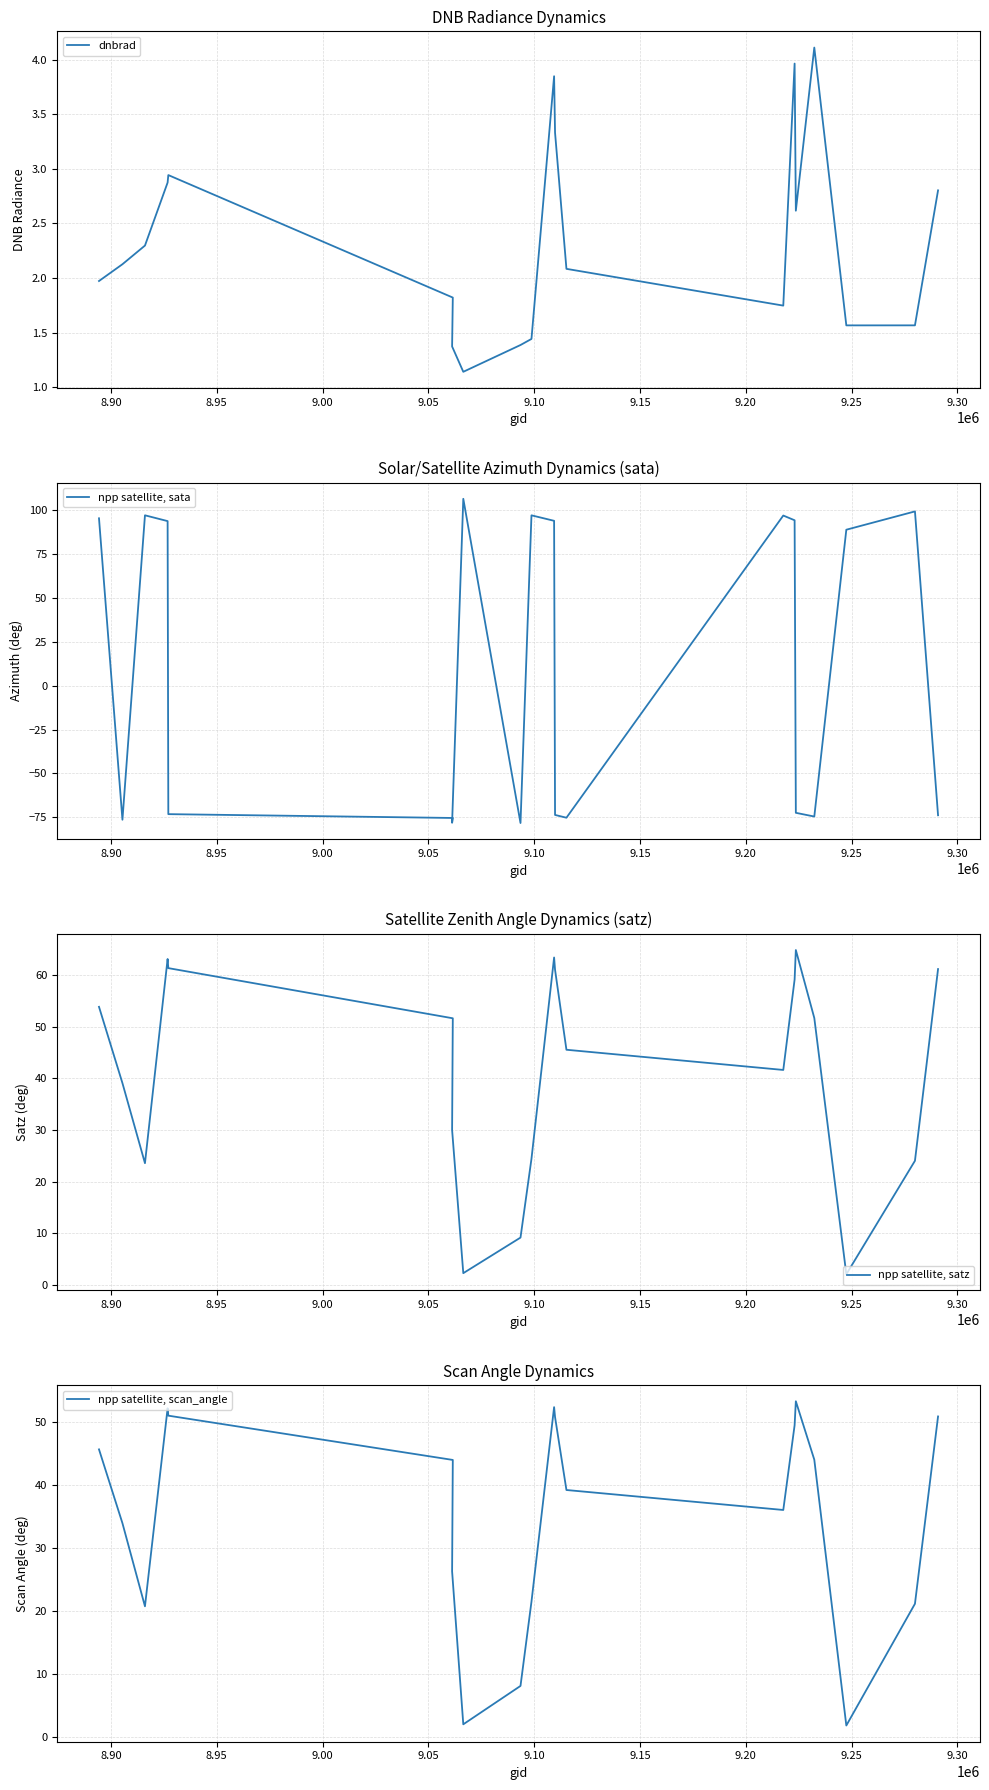

How many intersections are there between npp satellite, scan_angle and npp satellite, sata?

11